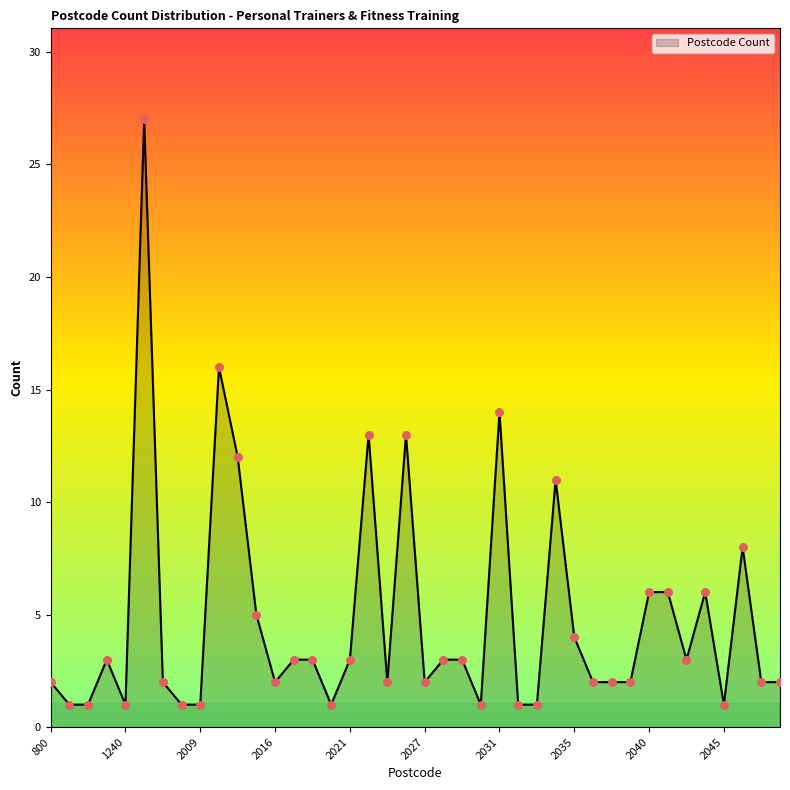

What is the difference between the maximum and minimum values?

26